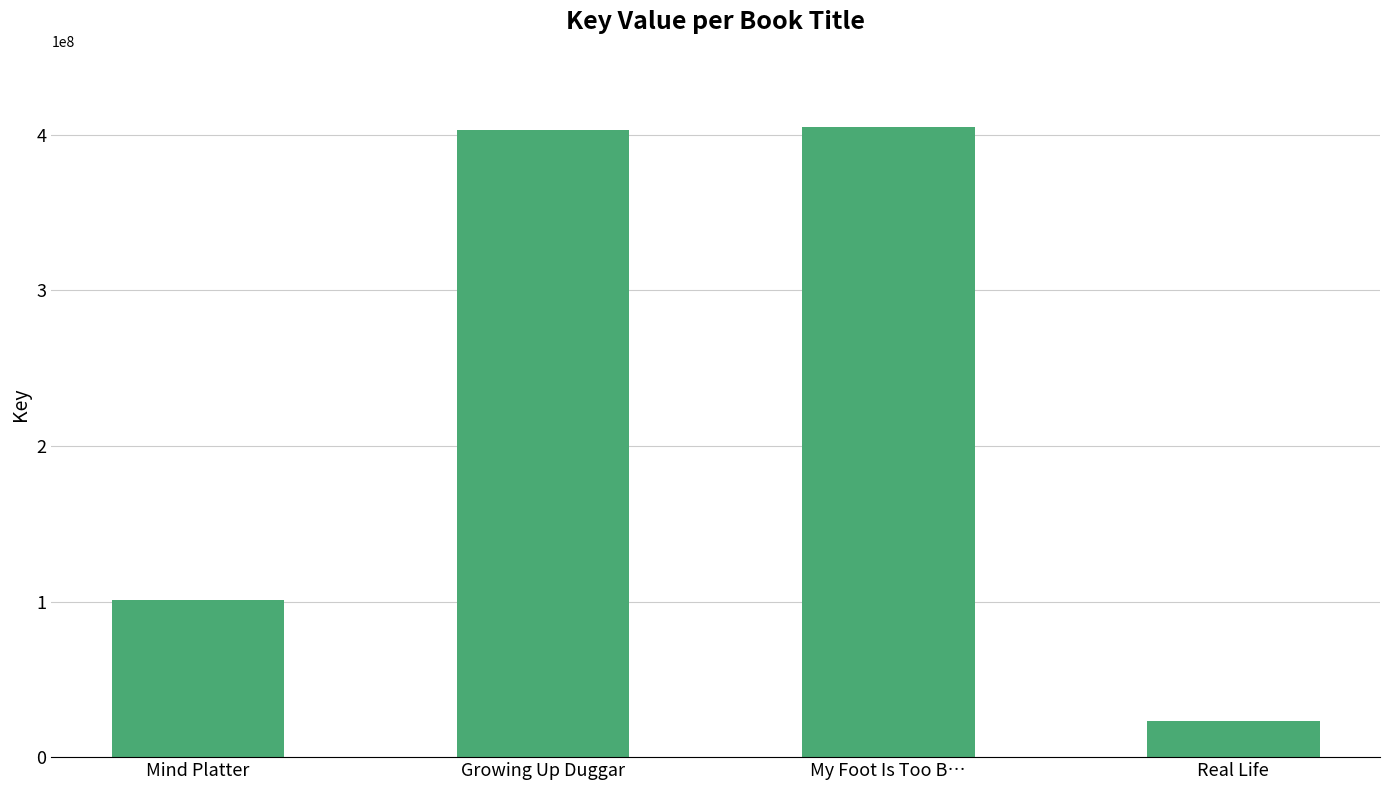

What is the label of the 1st bar from the left?

Mind Platter